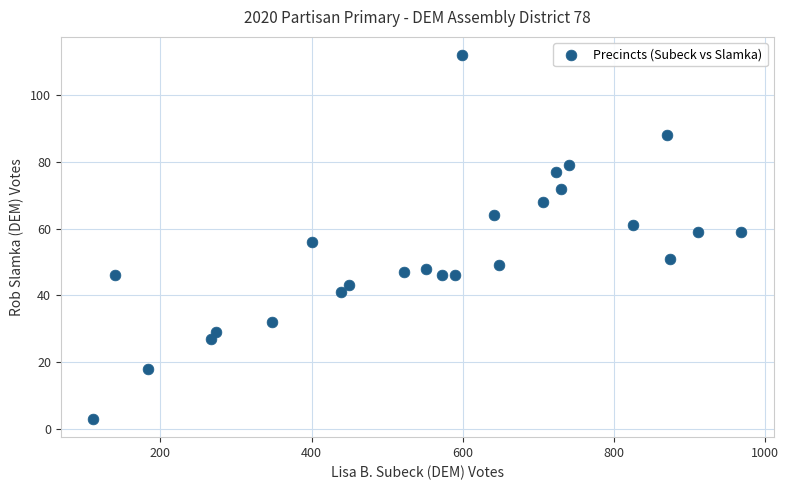

What is the range of X values (max minus min)?

858